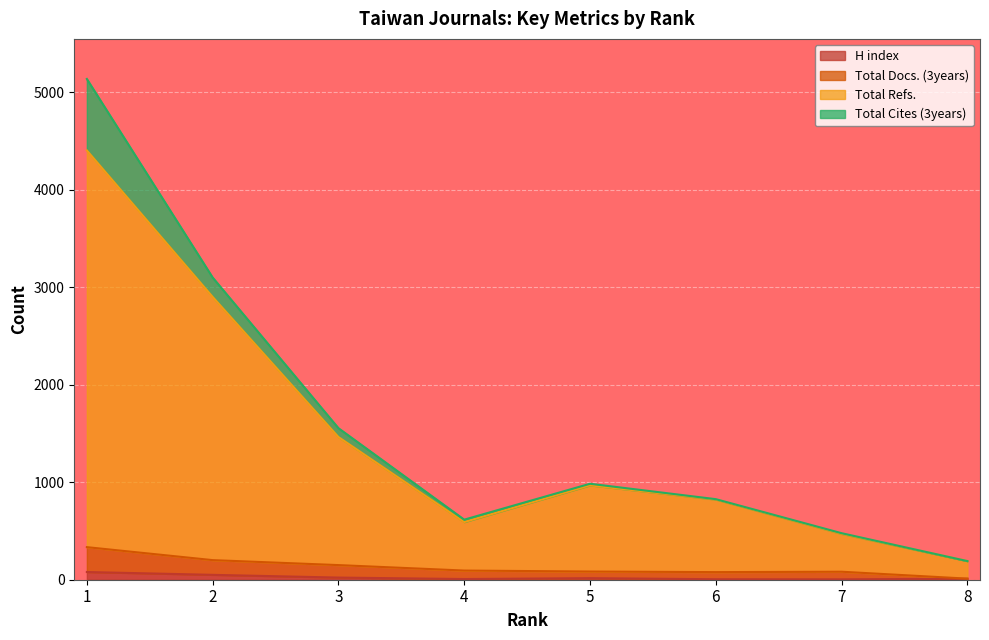

At which category does Total Docs. (3years) reach its first local valley?

6